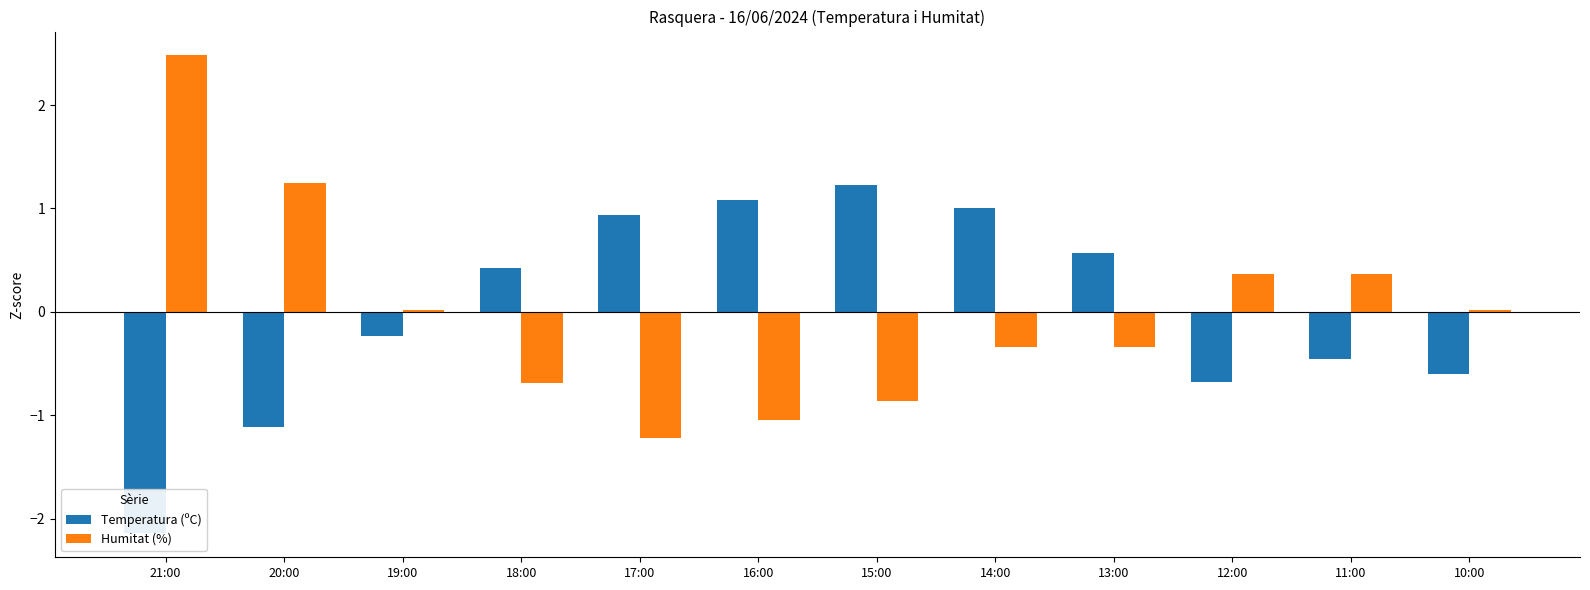

Is the value of Temperatura (ºC) at 18:00 greater than the value of Humitat (%) at 10:00?

Yes